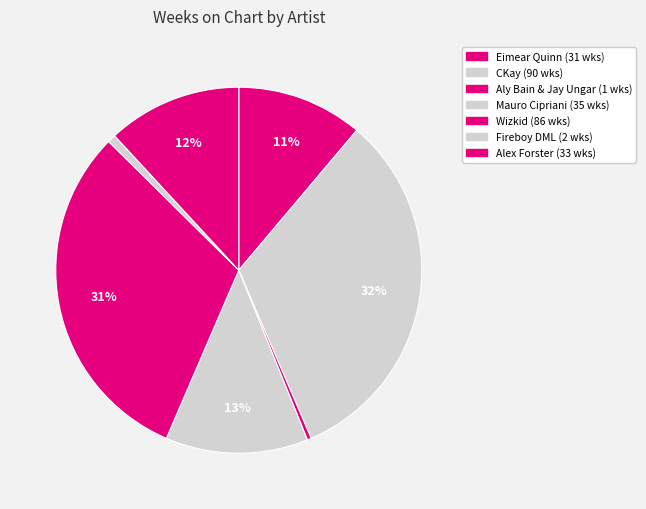

Count the number of slices in the pie.

7